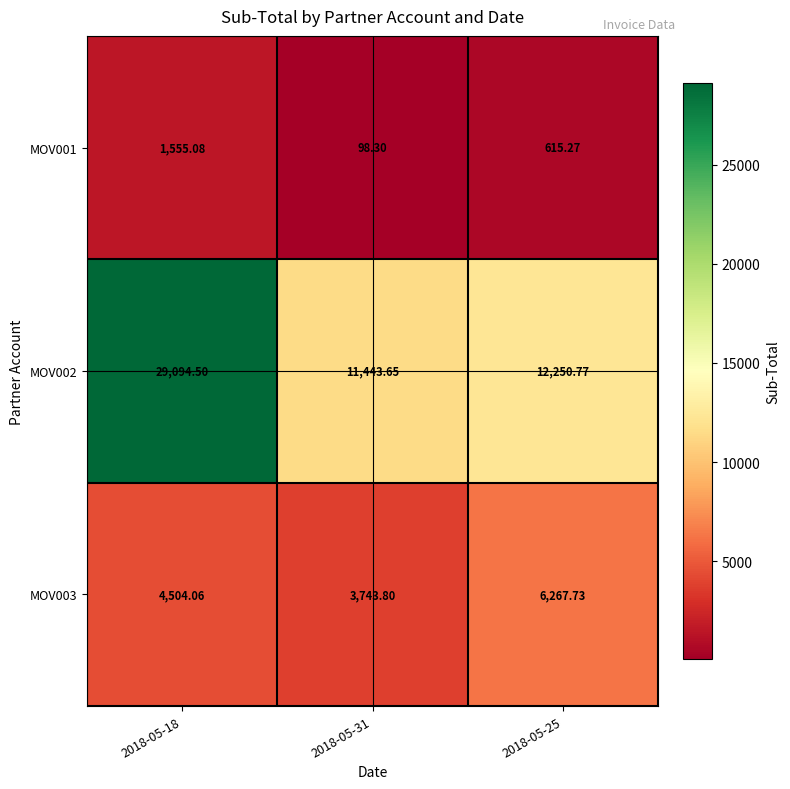

Is the value of MOV001 at 2018-05-25 greater than the value of MOV002 at 2018-05-25?

No